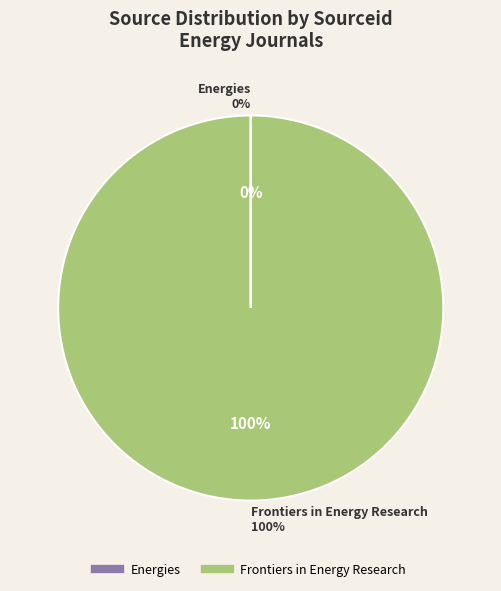

How much of the chart is everything except Energies?

100.0%